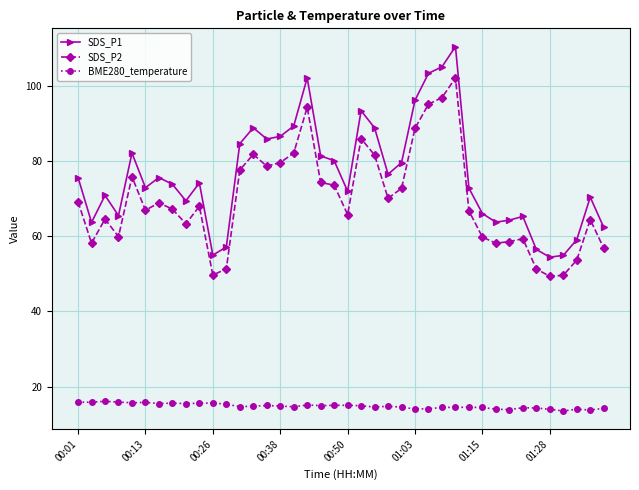

Which series has the widest spread of values?

SDS_P1